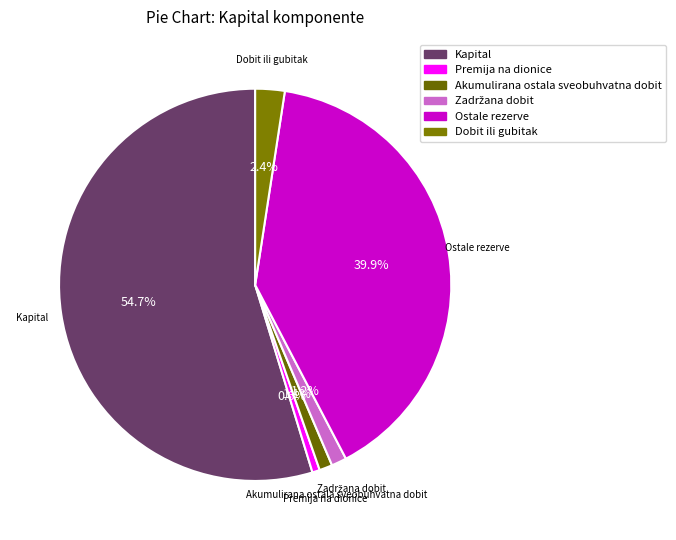

What portion of the pie excludes Dobit ili gubitak?

97.6%